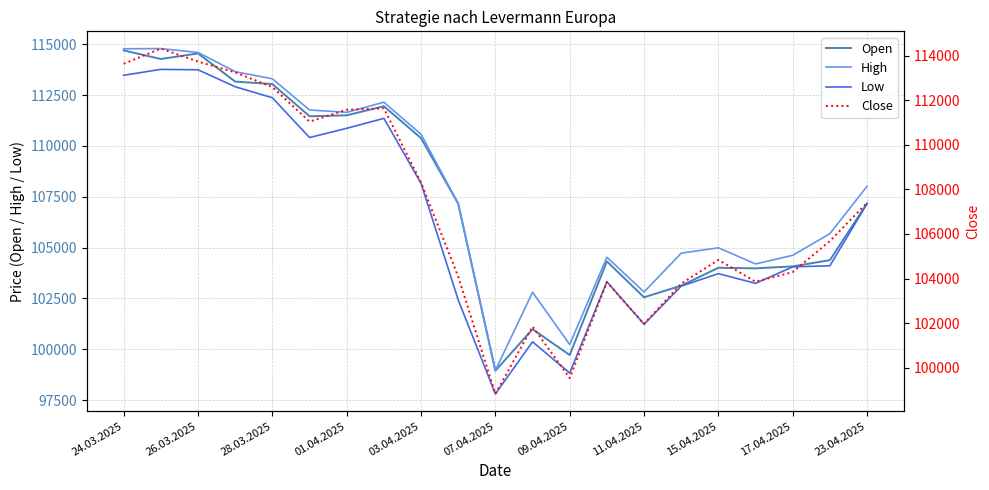

Is the value of High at 17.04.2025 greater than the value of Open at 07.04.2025?

Yes